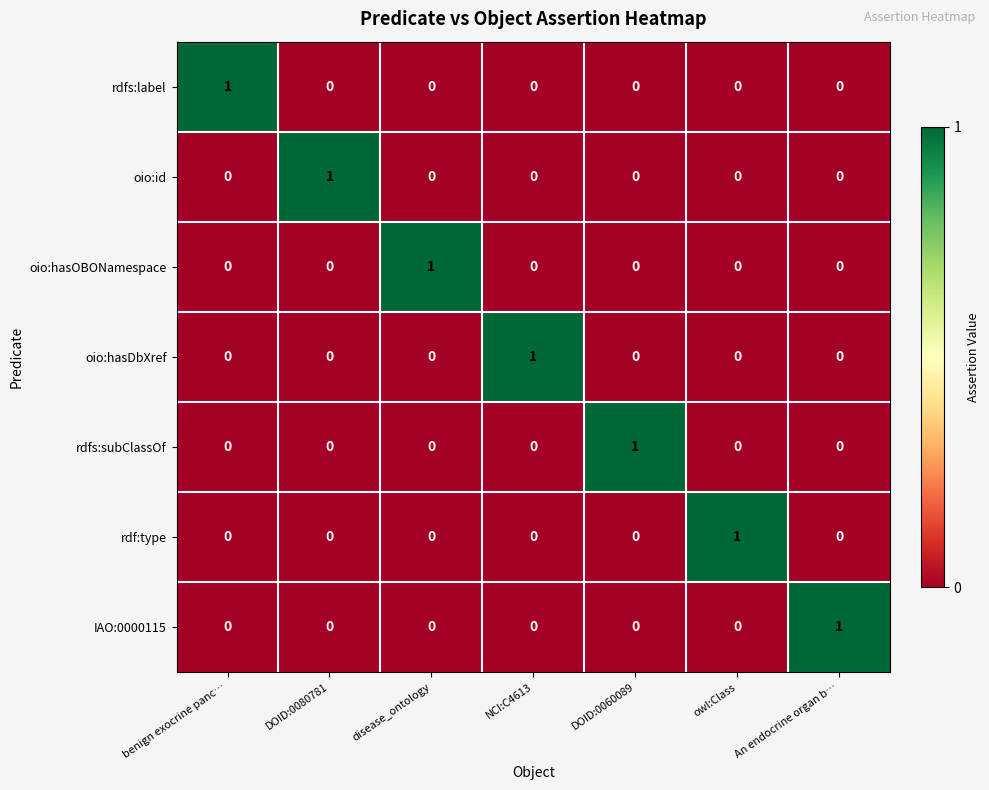

How many values in the oio:id series exceed 0?

1